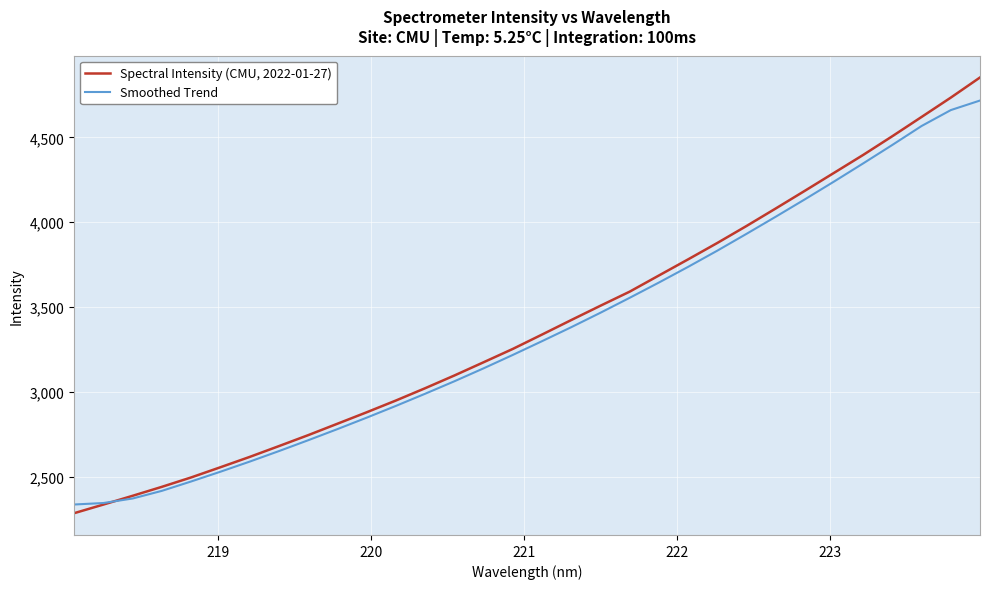

Which series has the widest spread of values?

Spectral Intensity (CMU, 2022-01-27)